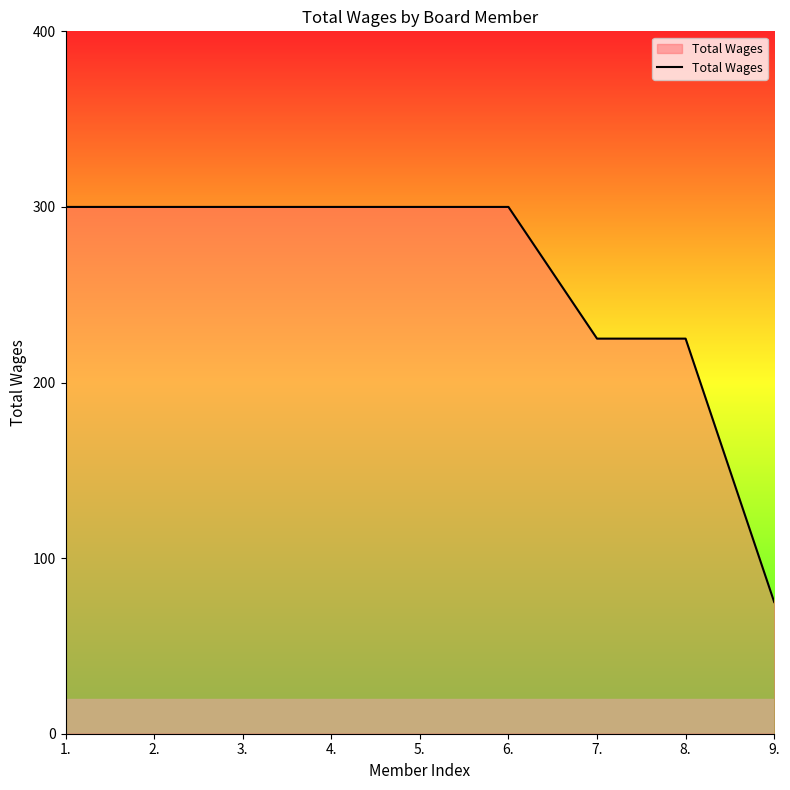

Read the value at 2..

300